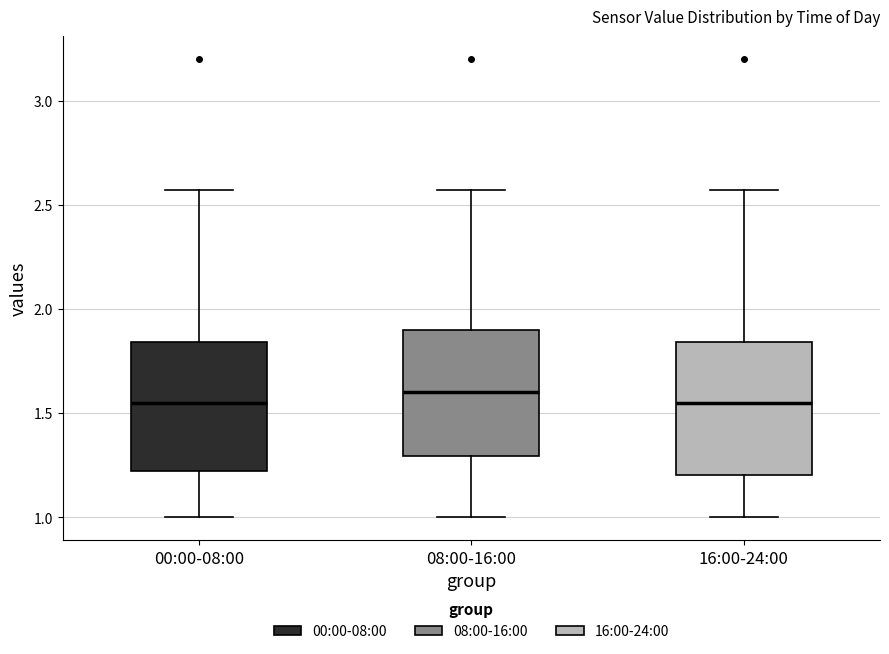

Where is the lower edge of the box for 08:00-16:00 on the y-axis? The values are not printed on the chart, so give them approximately, as read against the axis.

1.30